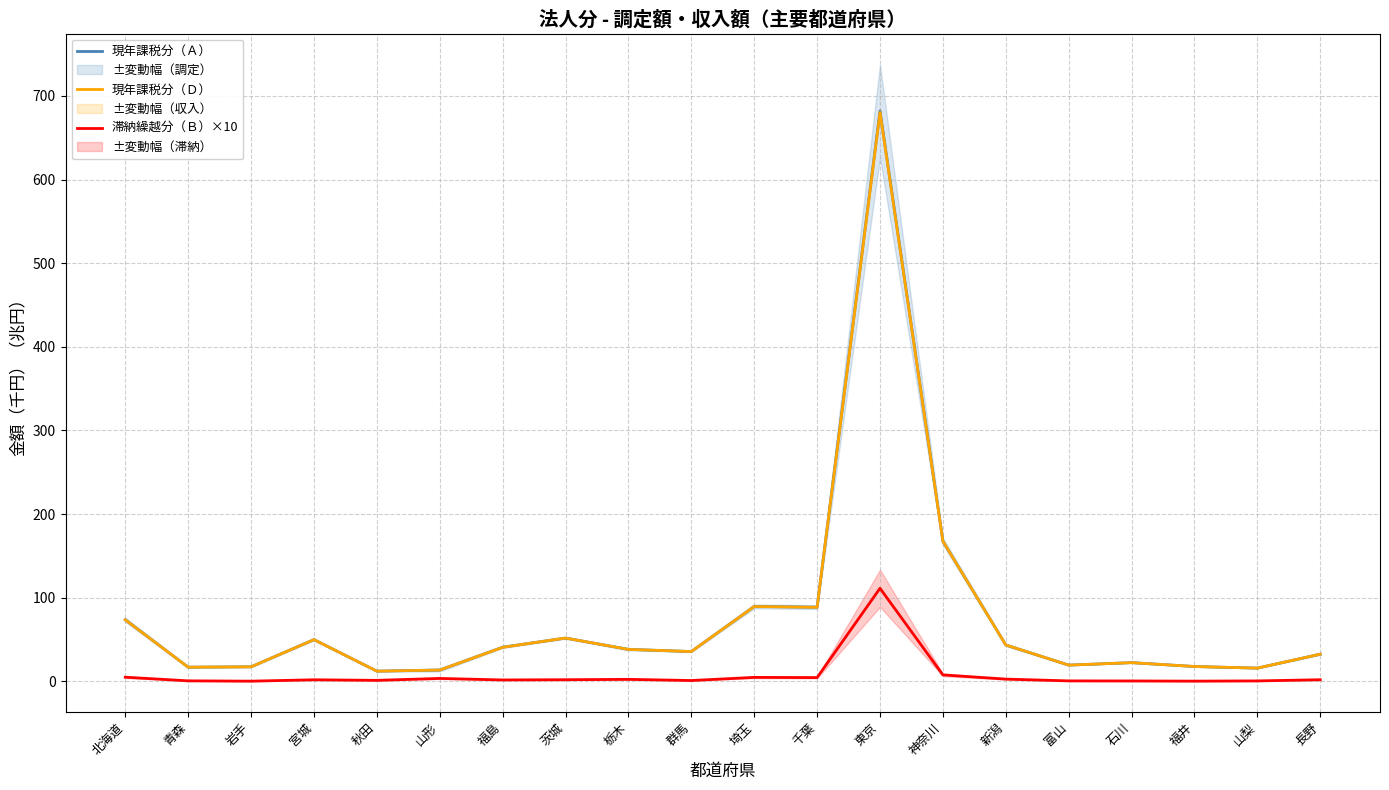

Does the chart display data point markers on the line(s)?

No